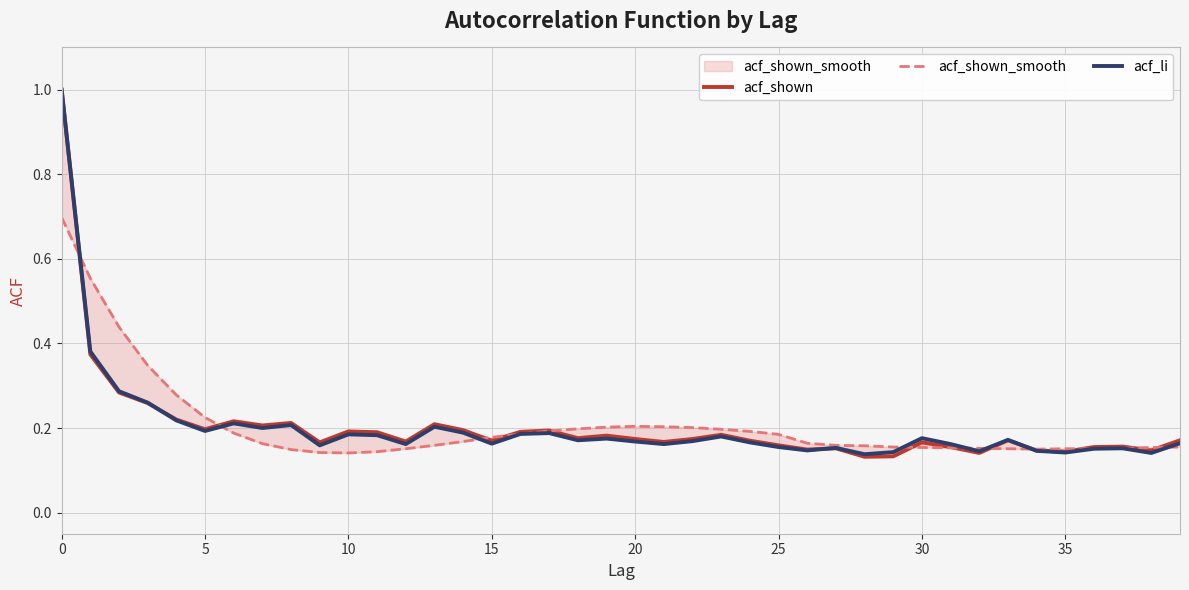

Reading left to right, what are all the values shown in this chart?

acf_shown: 1.0	0.4	0.3	0.3	0.2	0.2	0.2	0.2	0.2	0.2	0.2	0.2	0.2	0.2	0.2	0.2	0.2	0.2	0.2	0.2	0.2	0.2	0.2	0.2	0.2	0.2	0.1	0.2	0.1	0.1	0.2	0.2	0.1	0.2	0.1	0.1	0.2	0.2	0.1	0.2
acf_shown_smooth: 0.7	0.6	0.4	0.3	0.3	0.2	0.2	0.2	0.1	0.1	0.1	0.1	0.2	0.2	0.2	0.2	0.2	0.2	0.2	0.2	0.2	0.2	0.2	0.2	0.2	0.2	0.2	0.2	0.2	0.2	0.2	0.2	0.2	0.2	0.1	0.2	0.2	0.2	0.2	0.2
acf_li: 1.0	0.4	0.3	0.3	0.2	0.2	0.2	0.2	0.2	0.2	0.2	0.2	0.2	0.2	0.2	0.2	0.2	0.2	0.2	0.2	0.2	0.2	0.2	0.2	0.2	0.2	0.1	0.2	0.1	0.1	0.2	0.2	0.1	0.2	0.1	0.1	0.2	0.2	0.1	0.2